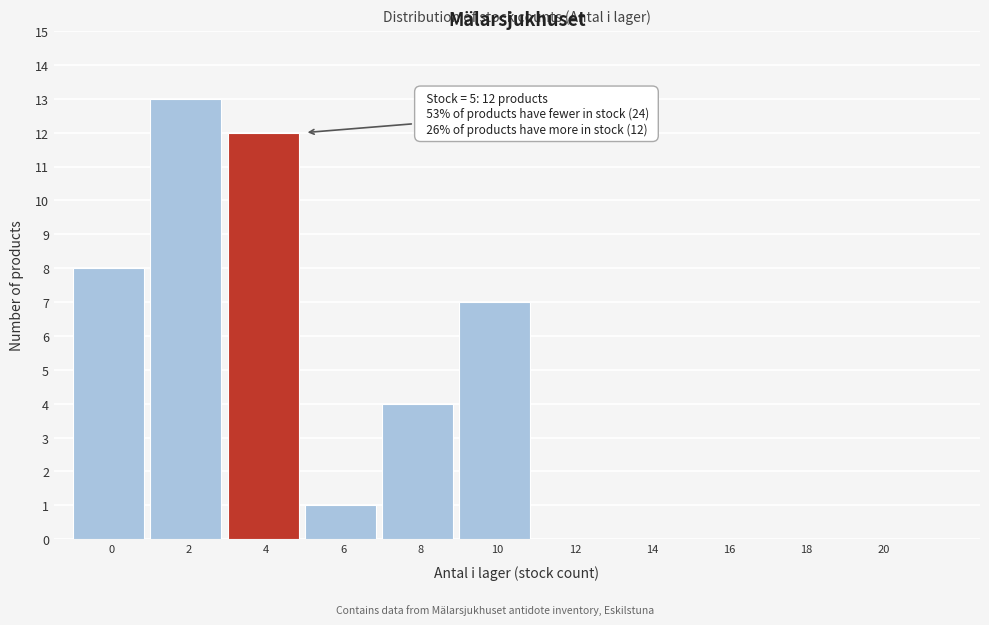

Reading right to left, what are all the values shown in this chart?

20=0	18=0	16=0	14=0	12=0	10=7	8=4	6=1	4=12	2=13	0=8